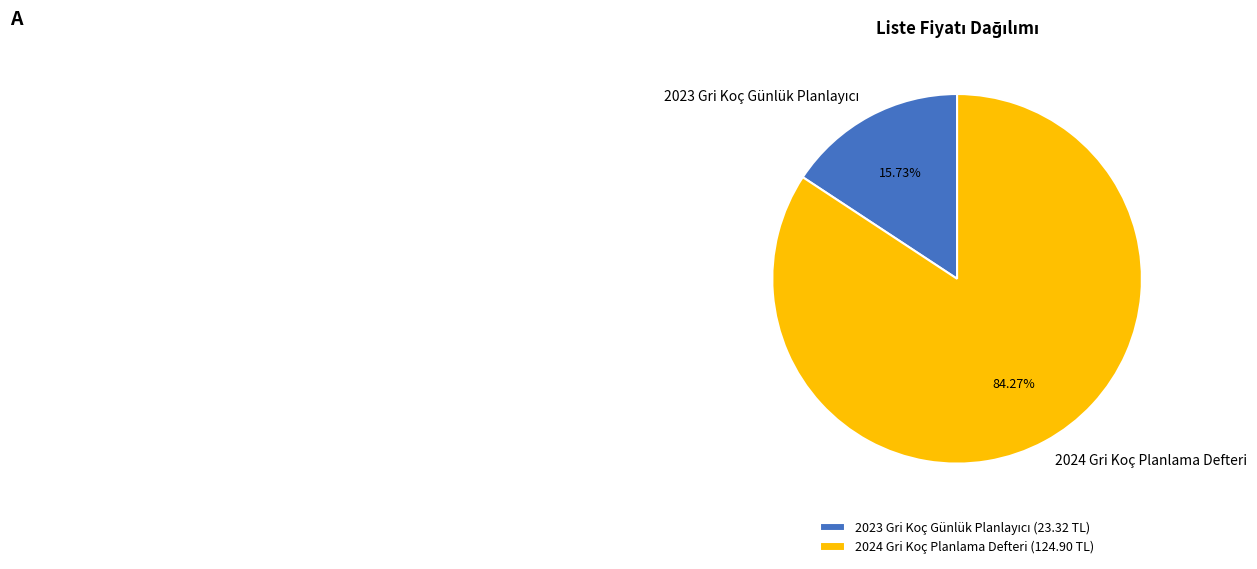

Which slice is the largest?

2024 Gri Koç Planlama Defteri